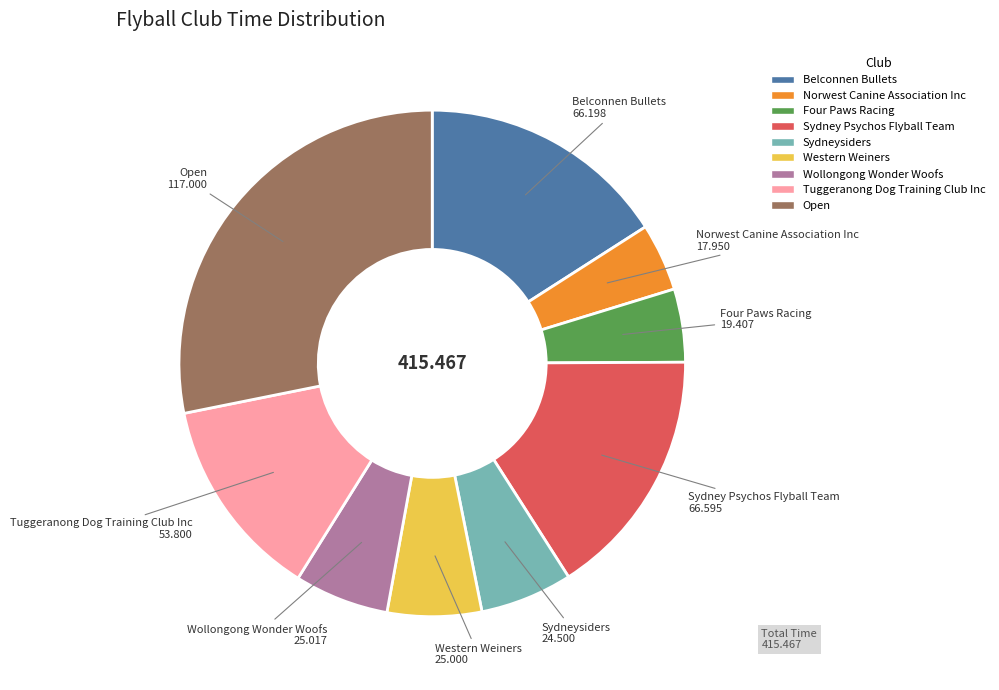

Is the sum of Sydney Psychos Flyball Team and Sydneysiders greater than half?

No